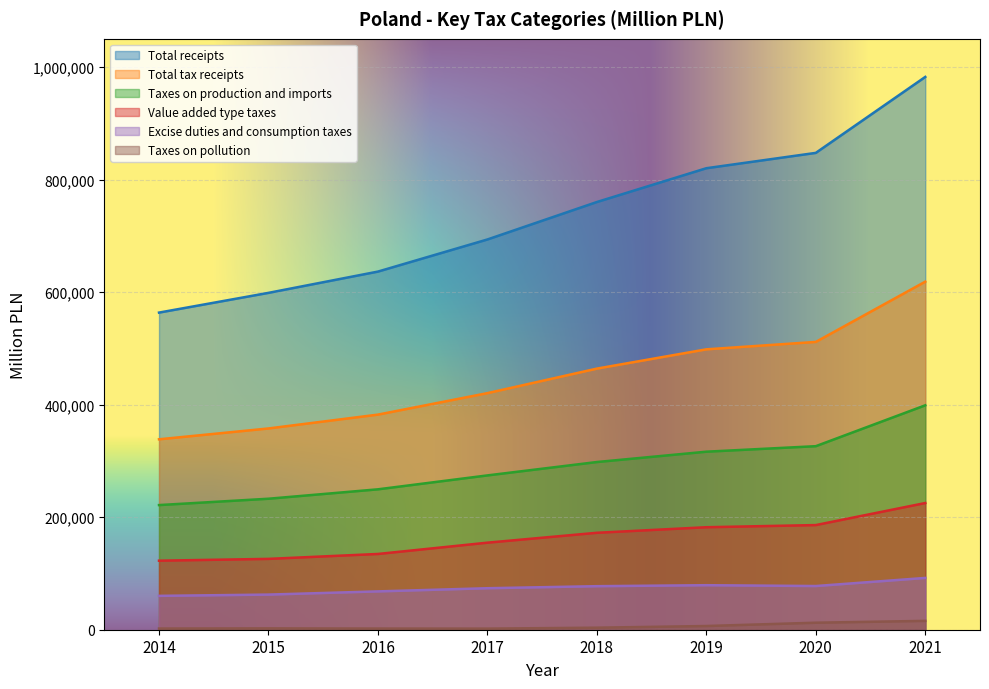

Between 2015 and 2018, which series saw the biggest shift?

Total receipts